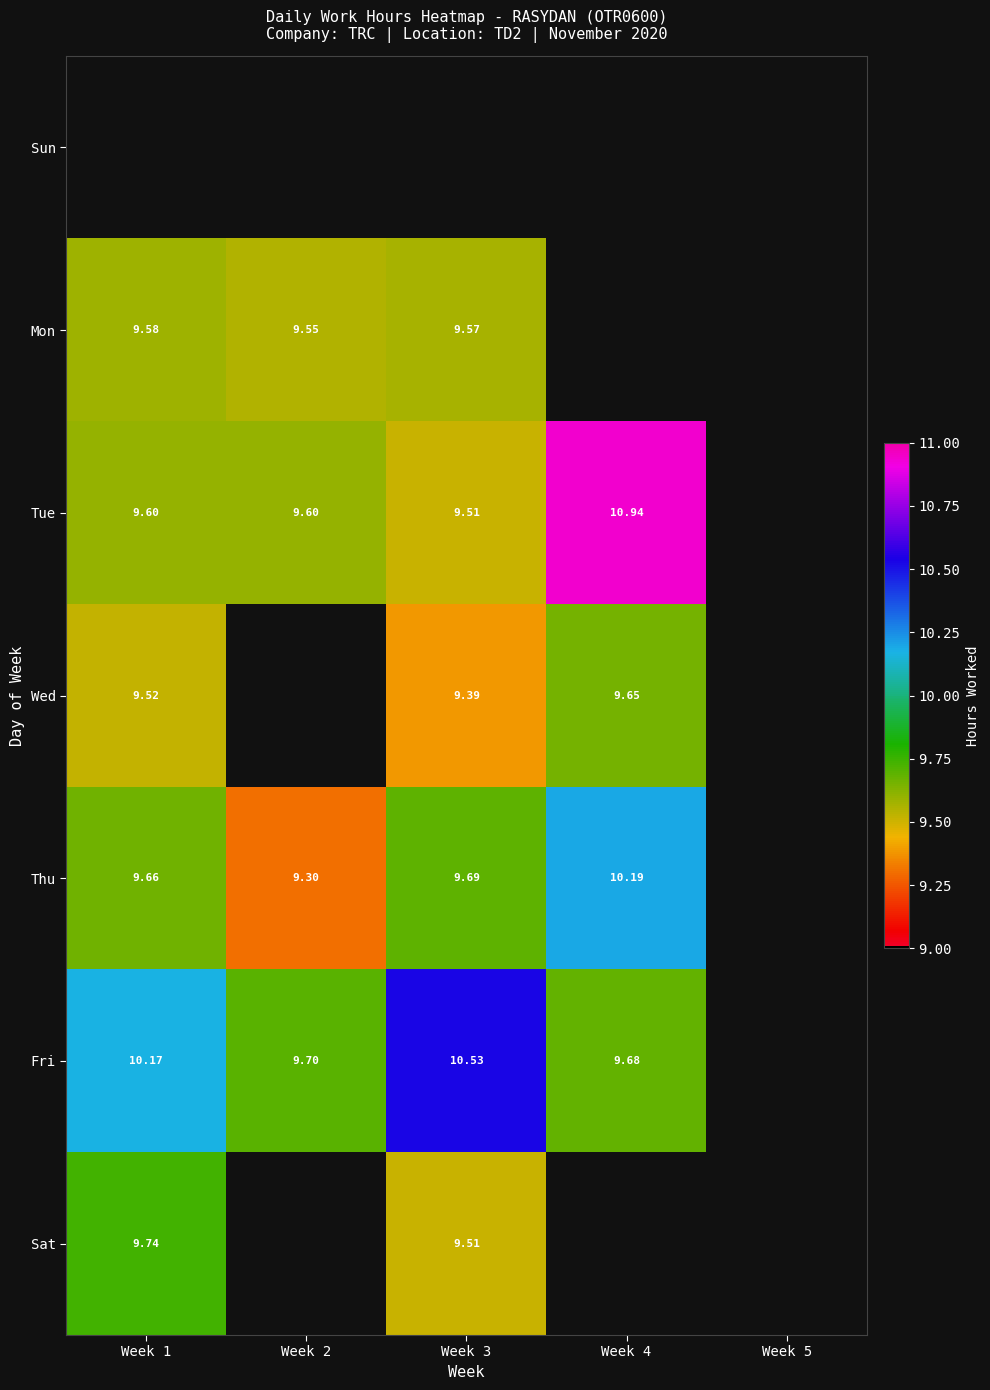

Which category has the lowest value in the Tue series?

Week 3